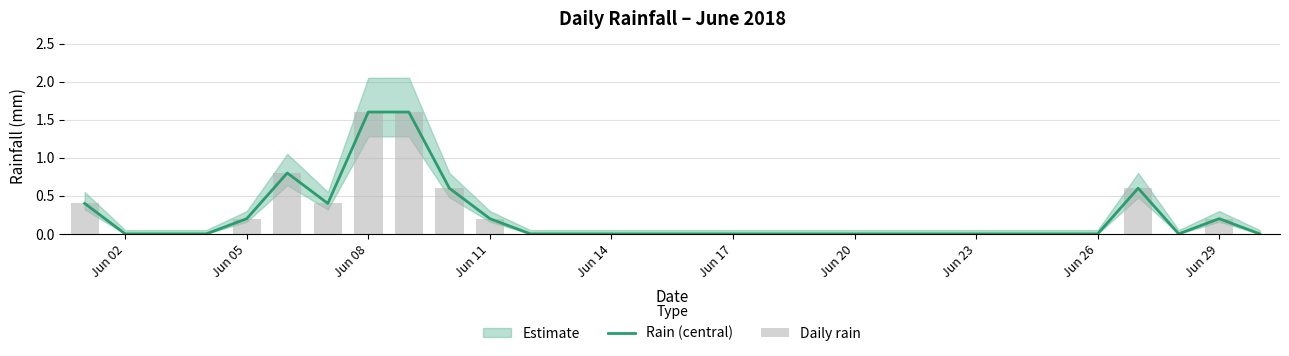

Which series has the largest range (max minus min)?

Rain (central)